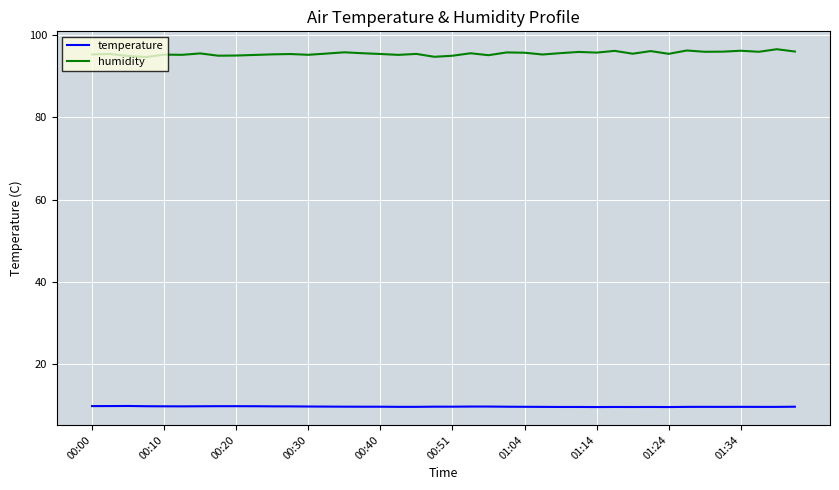

Which series has the largest total across all categories?

humidity